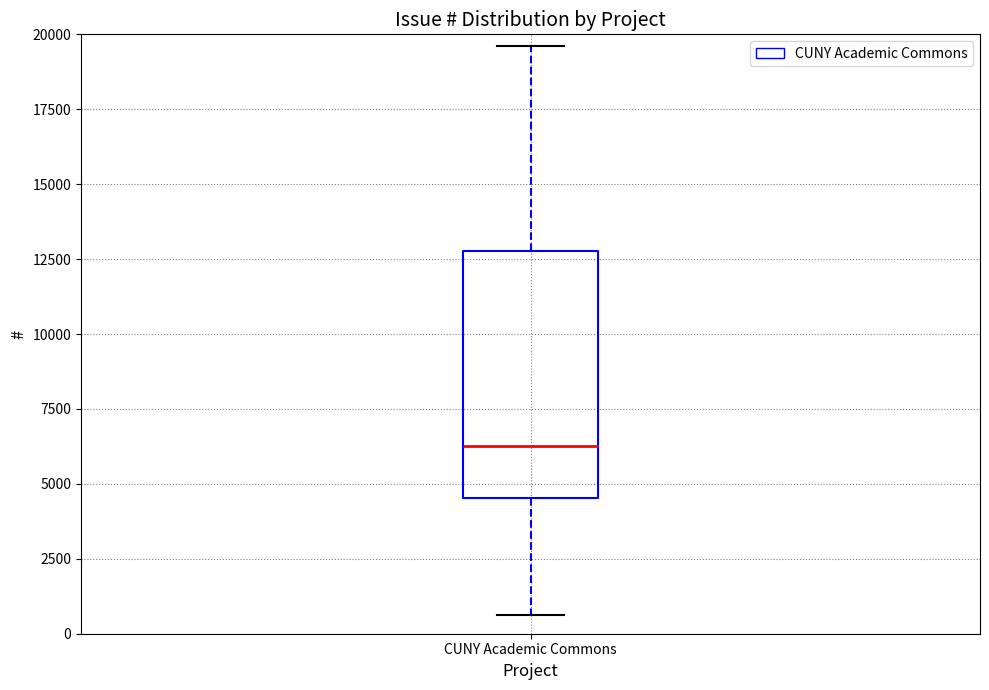

Read this box plot against the y-axis: the position of the median line, the range covered by the box, and the ends of both whiskers. The values are not printed on the chart, so give them approximately, as read against the axis.

median 6500, box 4500 to 13000, whiskers 500 to 19500